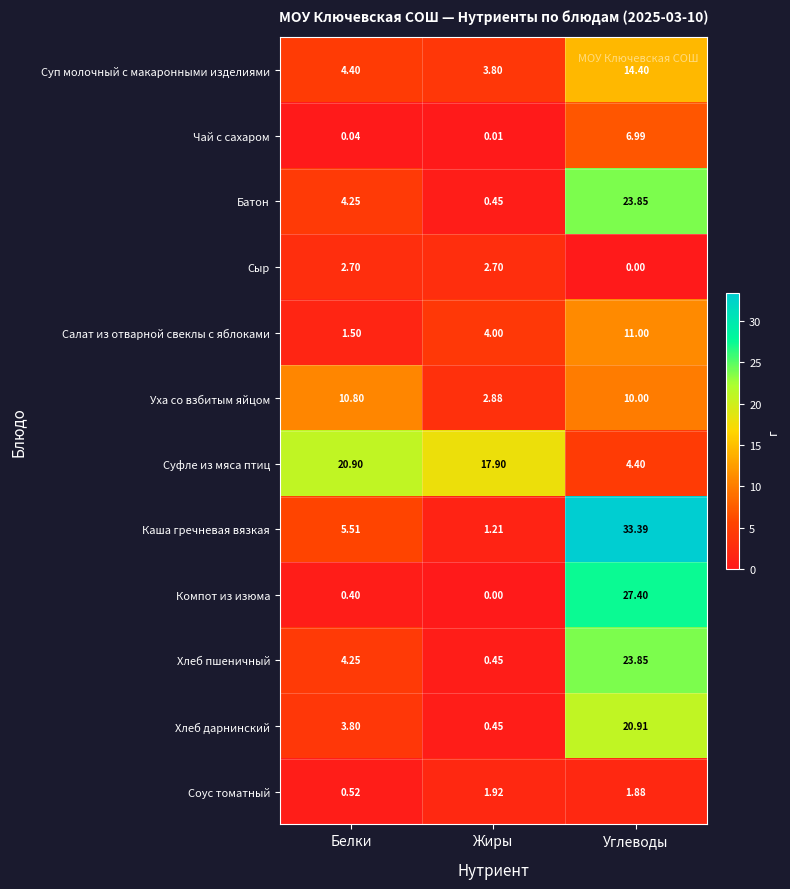

Rank the categories by Чай с сахаром value from highest to lowest.

Углеводы, Белки, Жиры